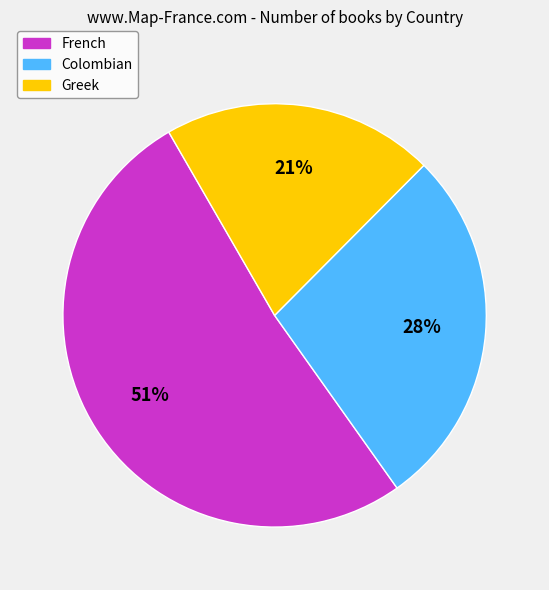

True or false: Greek accounts for 21% of the total.

True